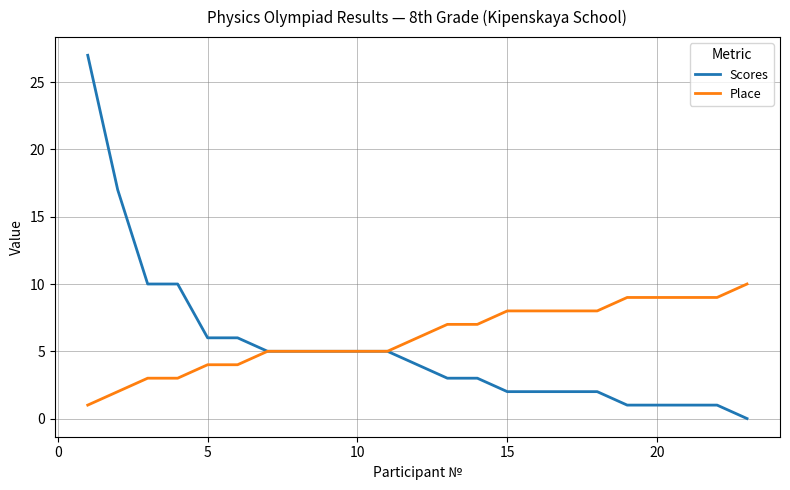

What is the maximum value for Scores?

27